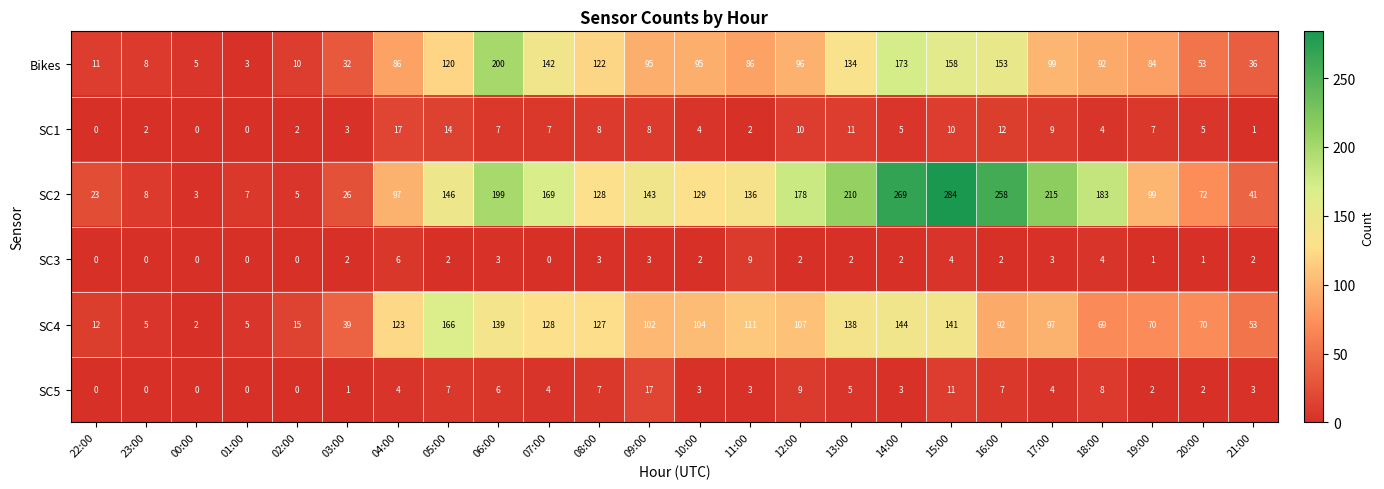

Count the number of data series in this chart.

6